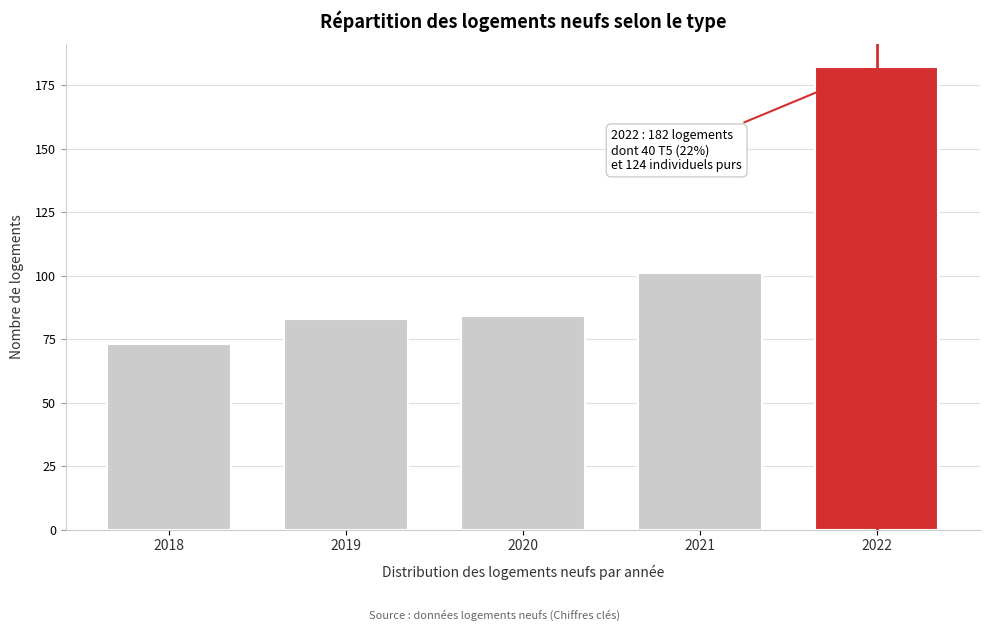

Reading left to right, extract all data points from this chart.

73	83	84	101	182